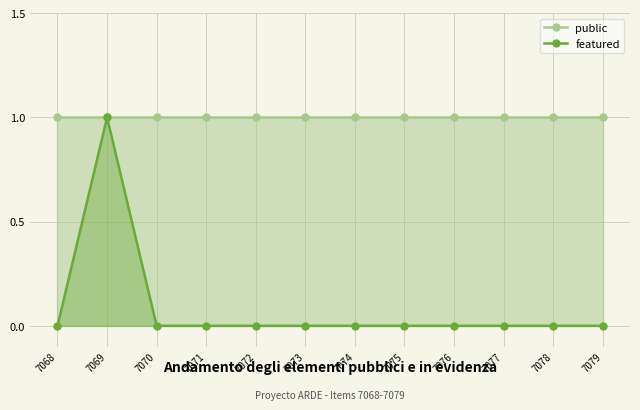

Which series has the widest spread of values?

featured